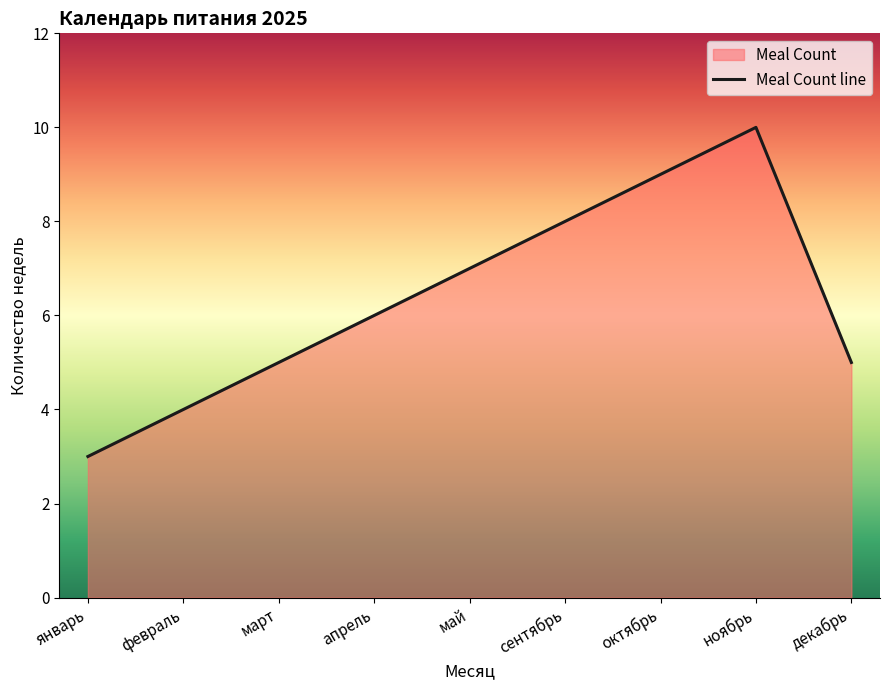

Is it true that the value at апрель is 8?

False